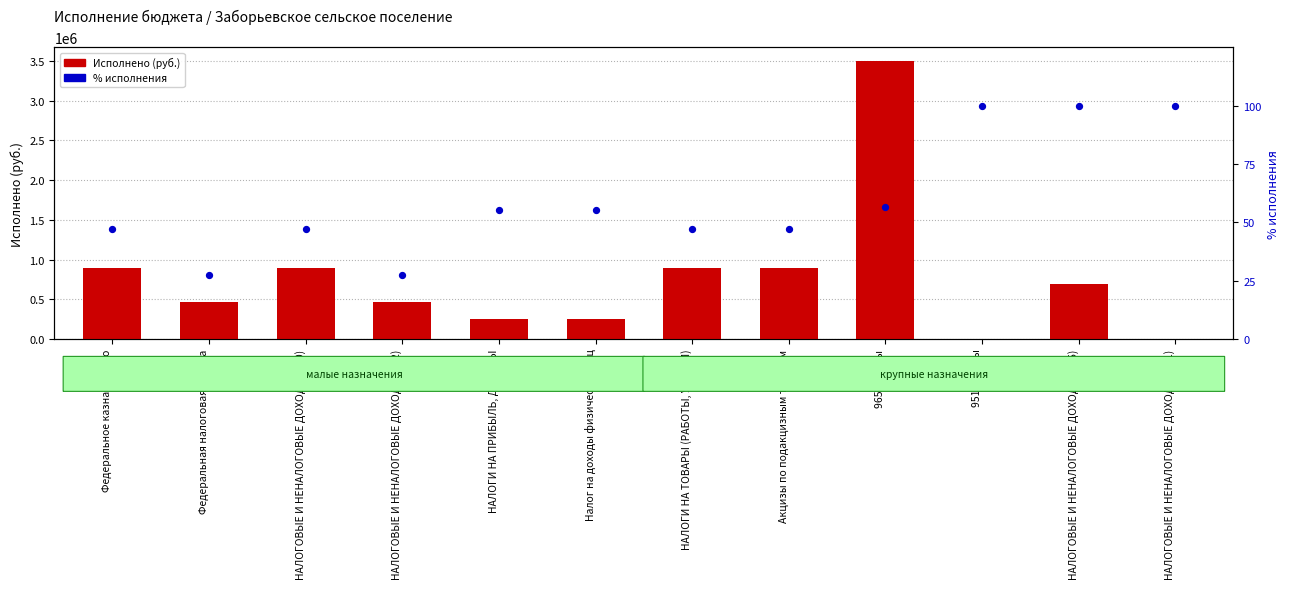

Which series reaches the maximum Y coordinate?

Исполнено